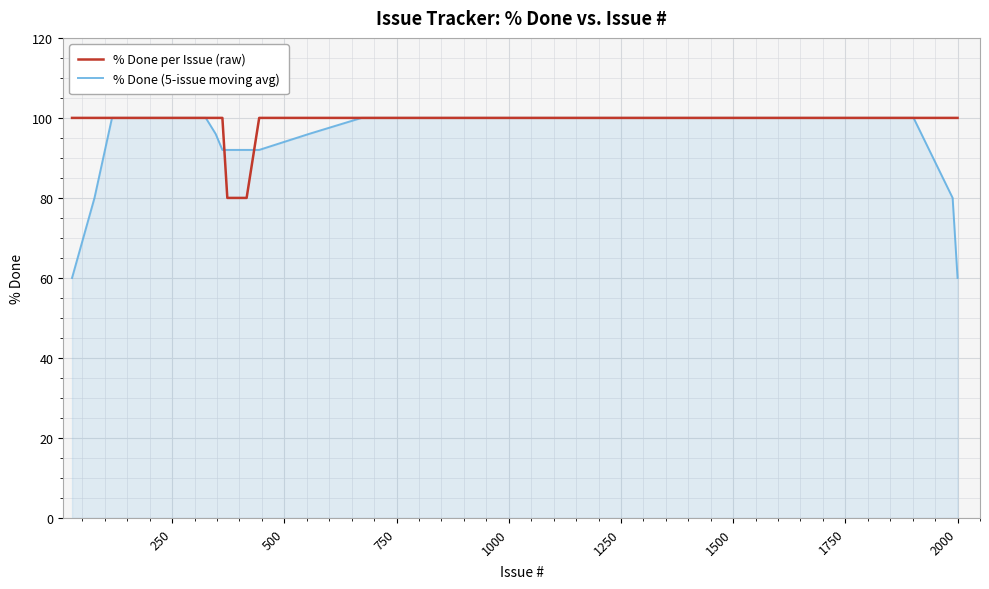

What is the greatest value displayed?

100